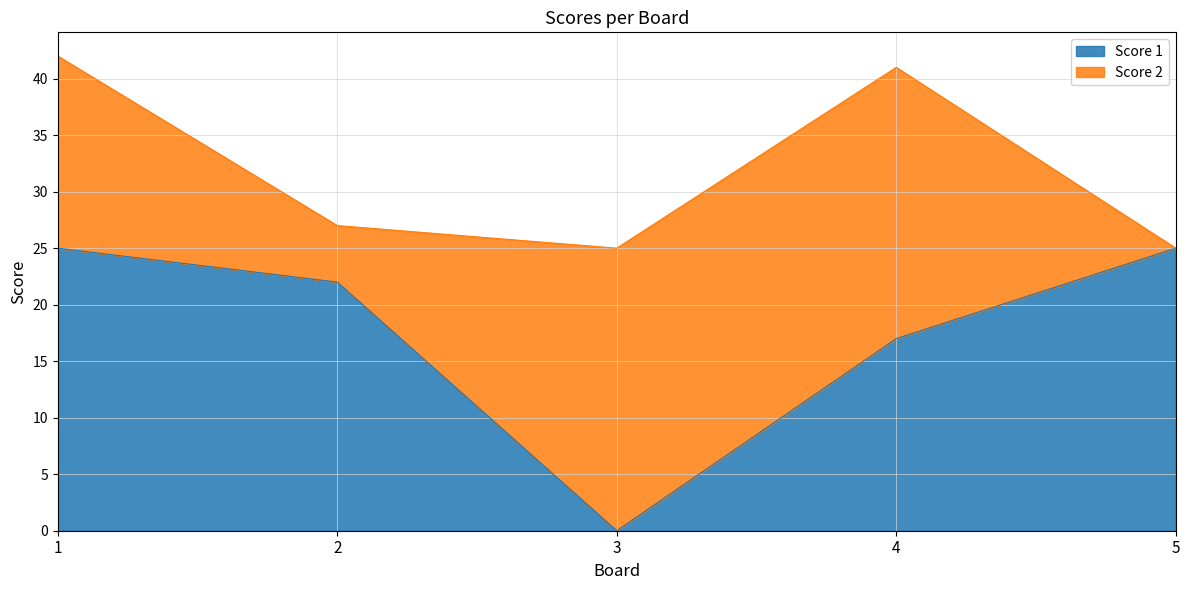

Where does the data first go above 22?

1